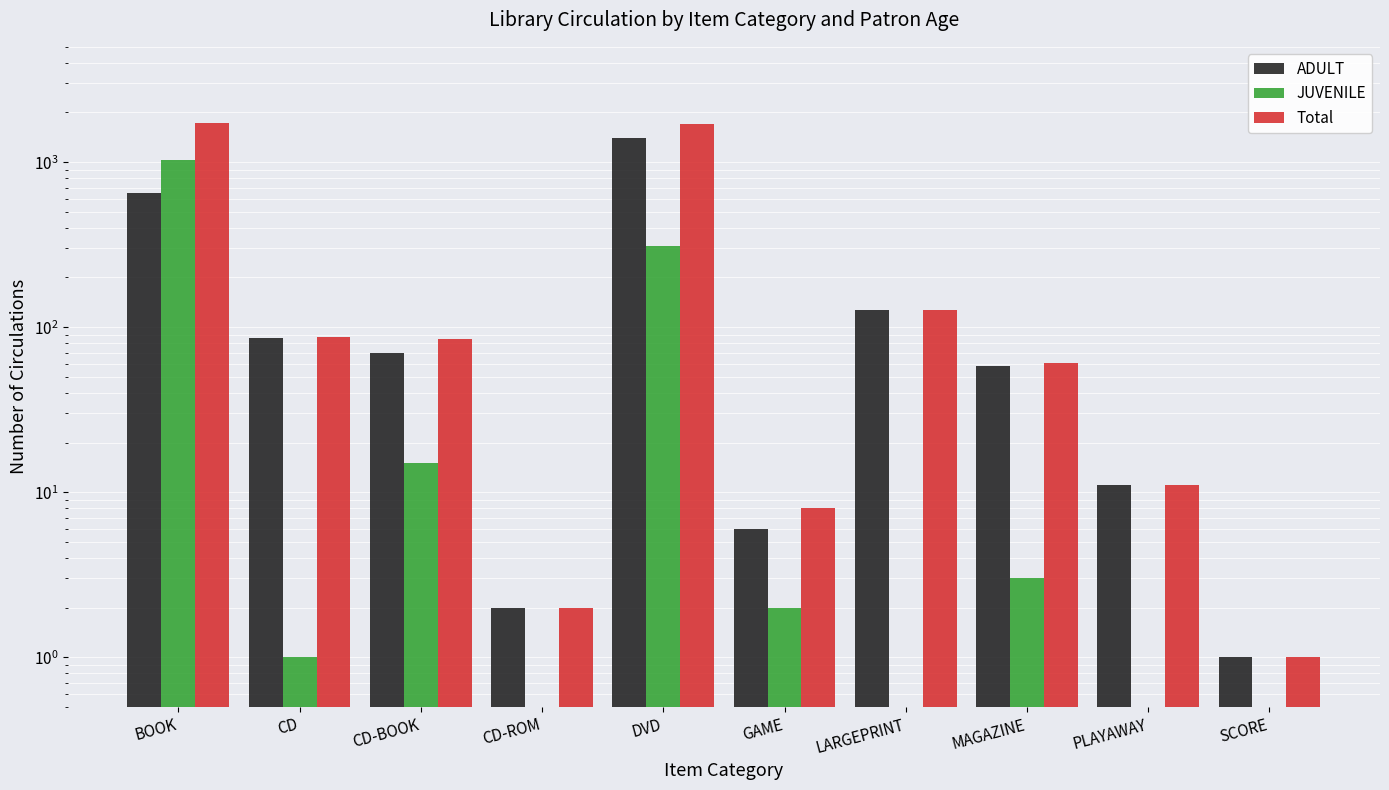

Where does the Total series first go above 85?

BOOK